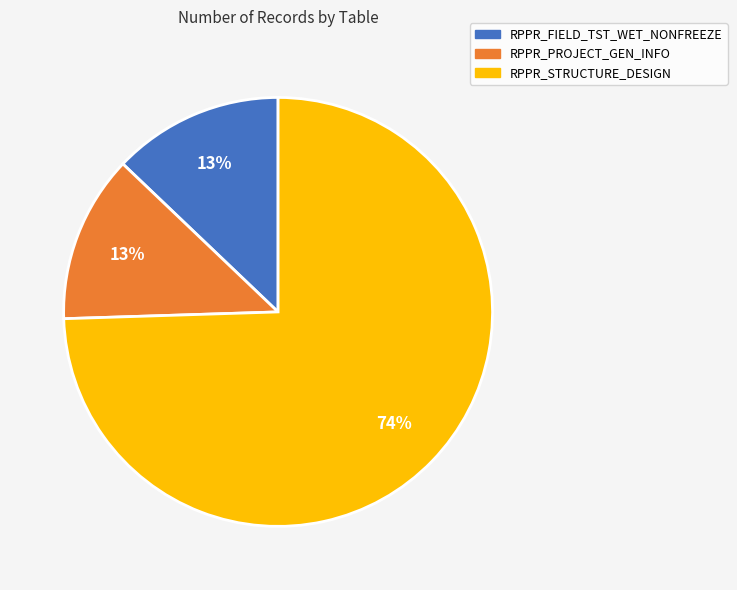

What percentage is the RPPR_PROJECT_GEN_INFO slice, to the nearest percent?

13%